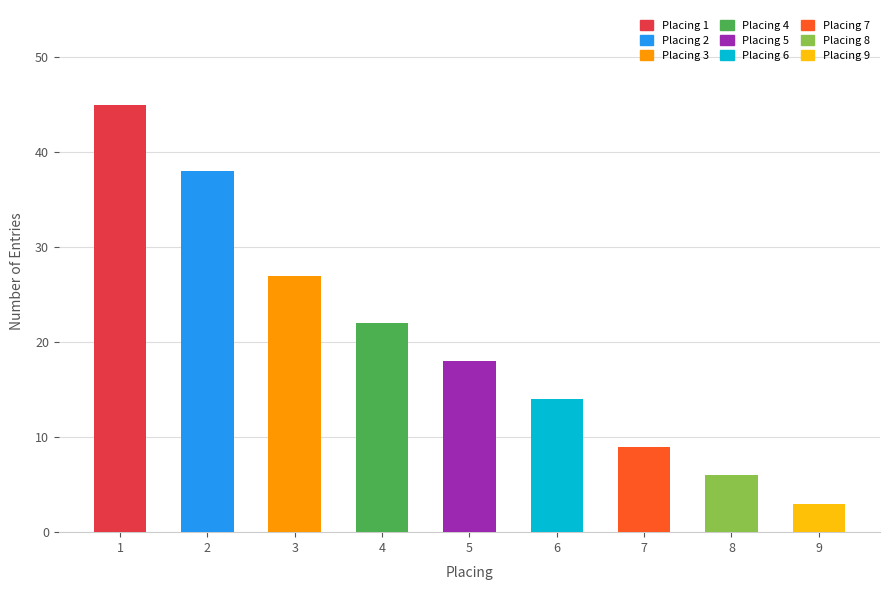

What is the difference between the values at 9 and 6?

11